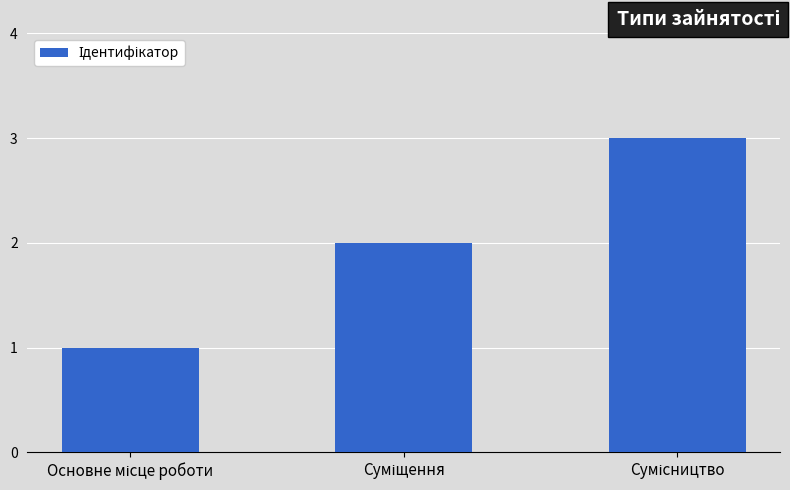

What is the difference between the maximum and second lowest values?

1